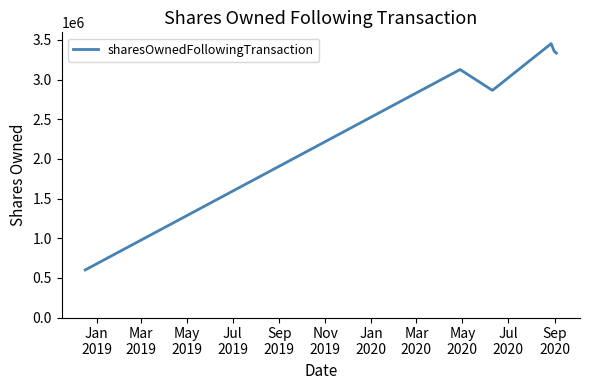

What is the maximum value shown in the chart?

3453770